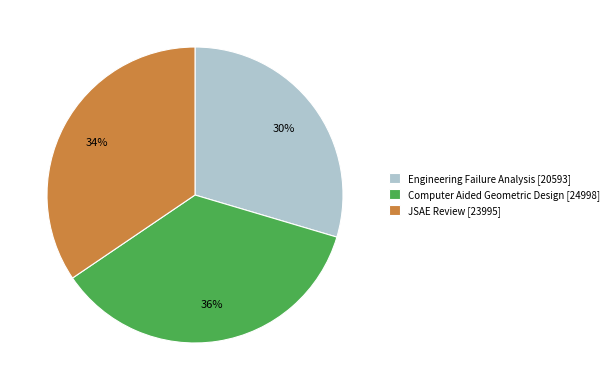

Does JSAE Review represent more than half of the total?

No